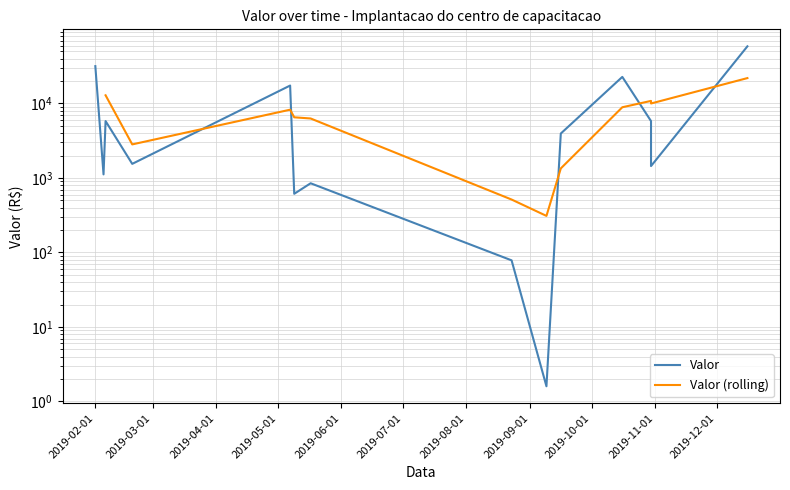

How many data points does each series have?

14